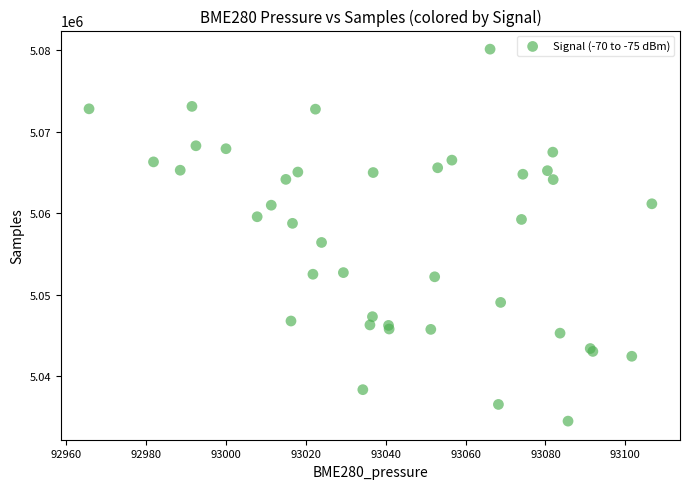

What Y value in the scatter plot is closest to 5057334?

5056436